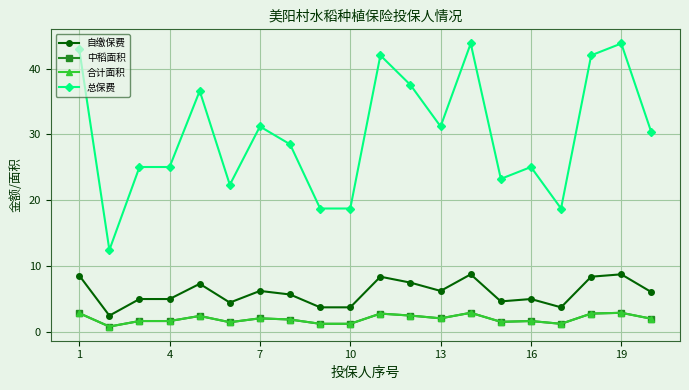

Is this an area chart (filled region under the line)?

No